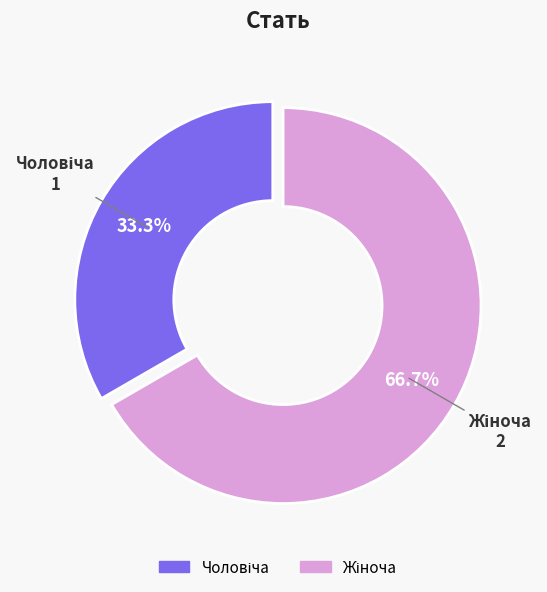

To the nearest percent, what is the average slice percentage?

50%